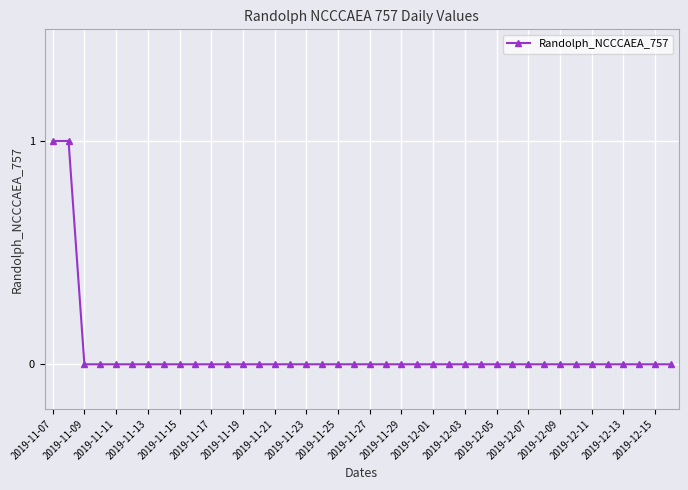

Is it true that the value at 2019-12-09 is -1?

False